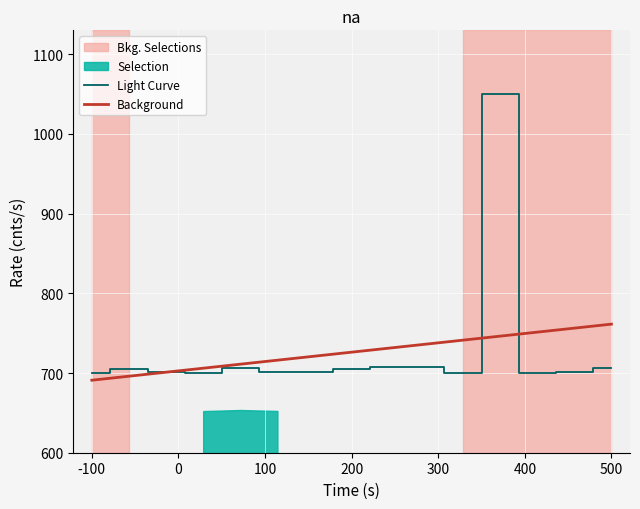

What is the average value of the Background series?

726.2